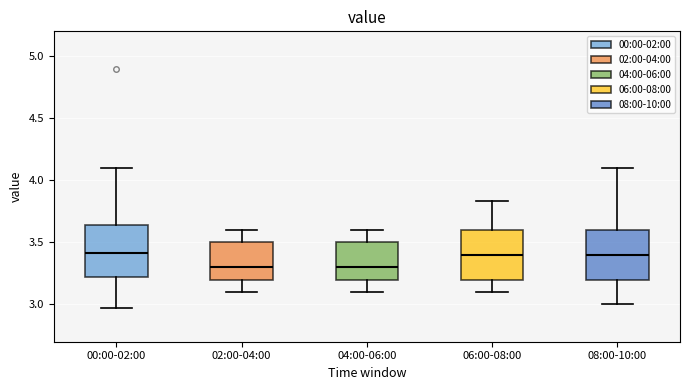

Reading left to right, transcribe this box plot: for each box, give where its median line is, the range the box spans, and where its two whiskers end, as read against the y-axis. The values are not printed on the chart, so give them approximately, as read against the axis.

00:00-02:00: median 3.40, box 3.20 to 3.65, whiskers 2.95 to 4.10
02:00-04:00: median 3.30, box 3.20 to 3.50, whiskers 3.10 to 3.60
04:00-06:00: median 3.30, box 3.20 to 3.50, whiskers 3.10 to 3.60
06:00-08:00: median 3.40, box 3.20 to 3.60, whiskers 3.10 to 3.85
08:00-10:00: median 3.40, box 3.20 to 3.60, whiskers 3.00 to 4.10